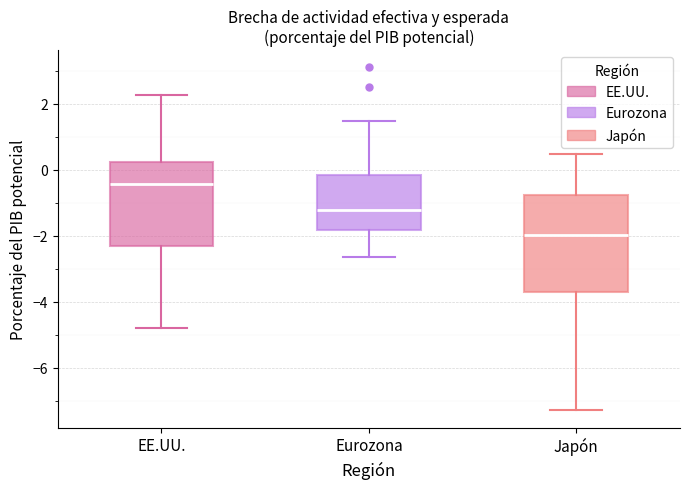

Reading left to right, read every box against the y-axis: the position of its median line, the range the box covers, and the ends of its whiskers. The values are not printed on the chart, so give them approximately, as read against the axis.

EE.UU.: median -0.4, box -2.4 to 0.2, whiskers -4.8 to 2.2
Eurozona: median -1.2, box -1.8 to -0.2, whiskers -2.6 to 1.4
Japón: median -2.0, box -3.8 to -0.8, whiskers -7.2 to 0.4